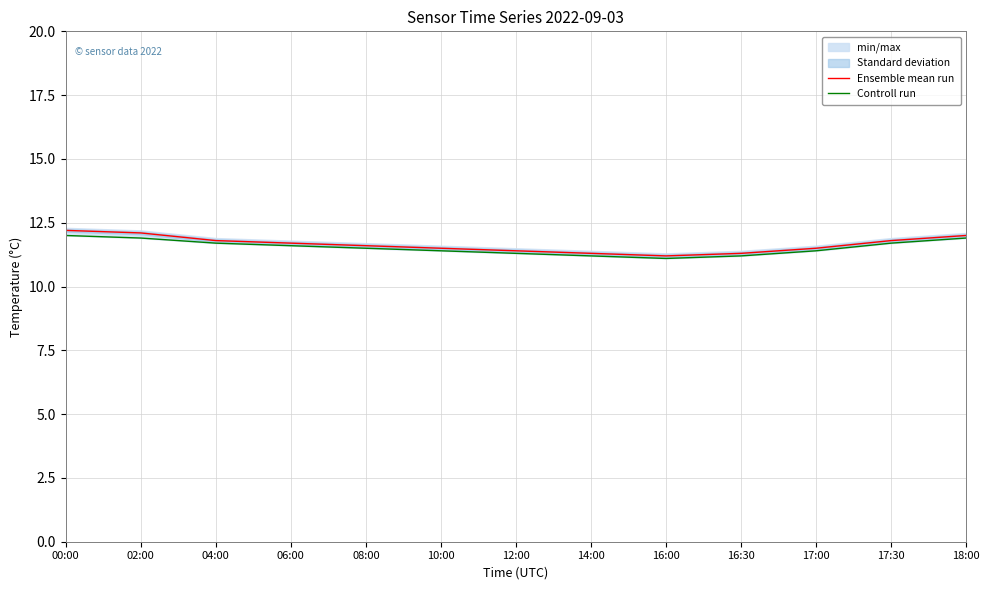

True or false: Controll run has more than 0 points higher than both neighbors.

False